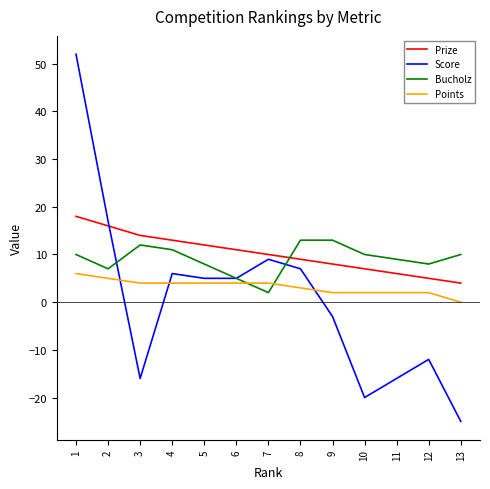

Reading right to left, what are all the values shown in this chart?

Prize: 13=4	12=5	11=6	10=7	9=8	8=9	7=10	6=11	5=12	4=13	3=14	2=16	1=18
Score: 13=-25	12=-12	11=-16	10=-20	9=-3	8=7	7=9	6=5	5=5	4=6	3=-16	2=17	1=52
Bucholz: 13=10	12=8	11=9	10=10	9=13	8=13	7=2	6=5	5=8	4=11	3=12	2=7	1=10
Points: 13=0	12=2	11=2	10=2	9=2	8=3	7=4	6=4	5=4	4=4	3=4	2=5	1=6